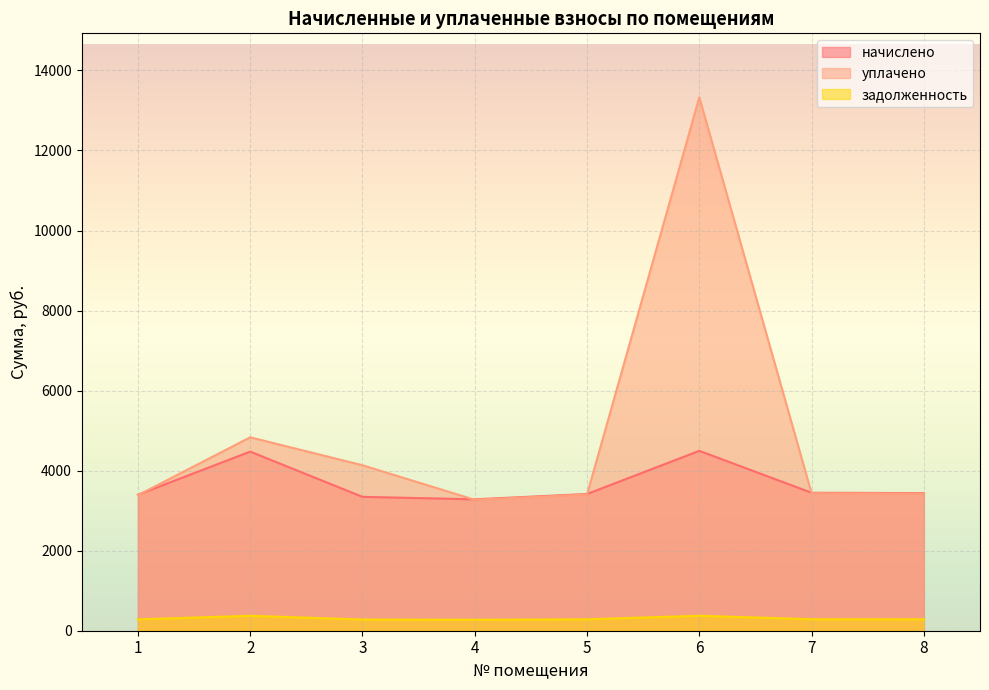

What are all the series names shown in the legend?

начислено, уплачено, задолженность